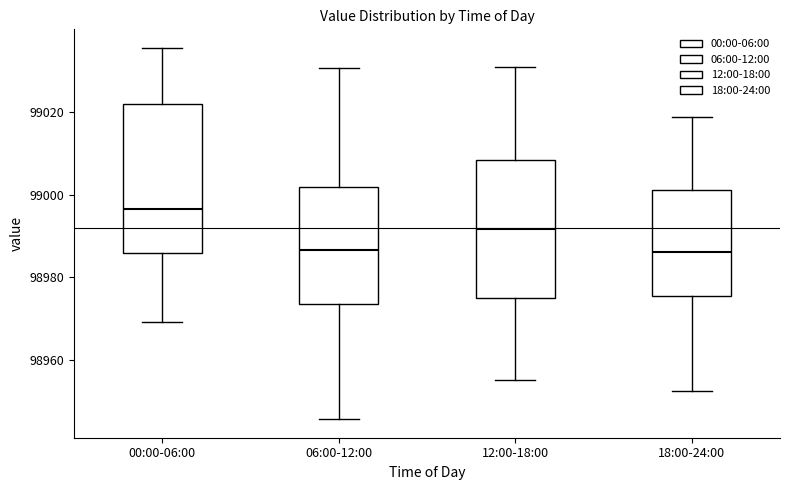

Which box is the tallest, from its lower edge to its upper edge?

00:00-06:00